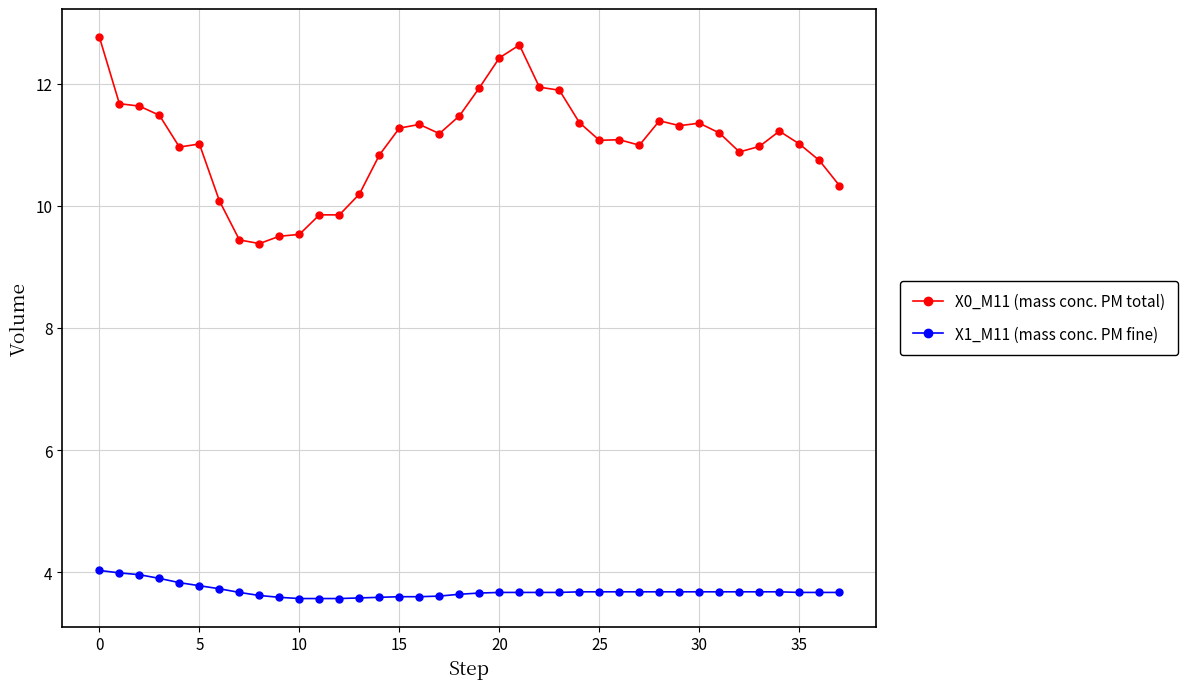

What is the value of the X0_M11 (mass conc. PM total) point at the 6th from the left?

11.0